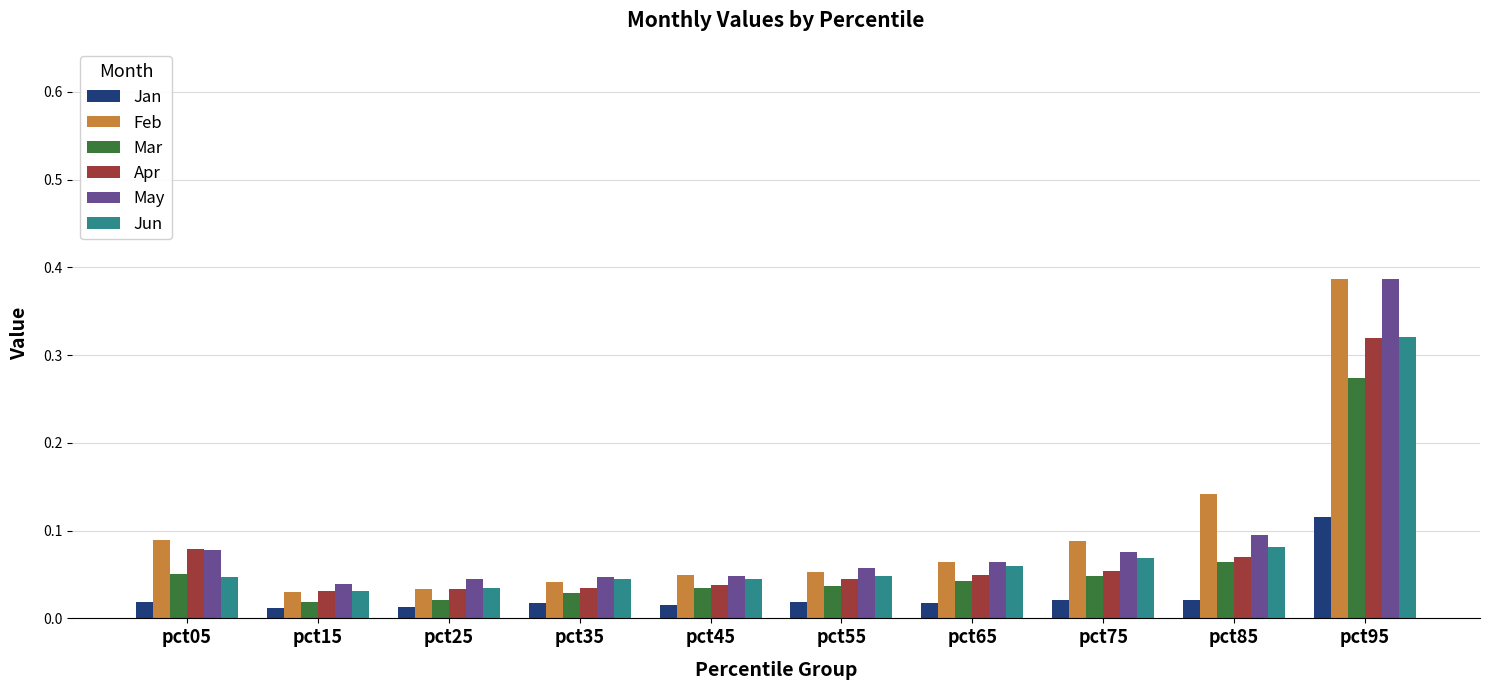

Are the bars horizontal?

No